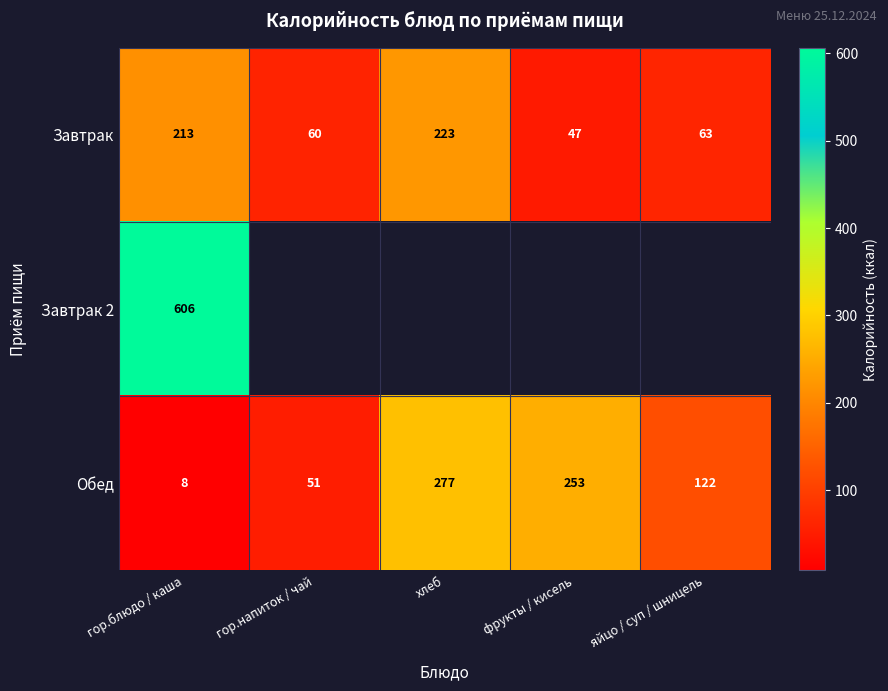

True or false: Обед has a value of 13.0 at гор.блюдо / каша.

False